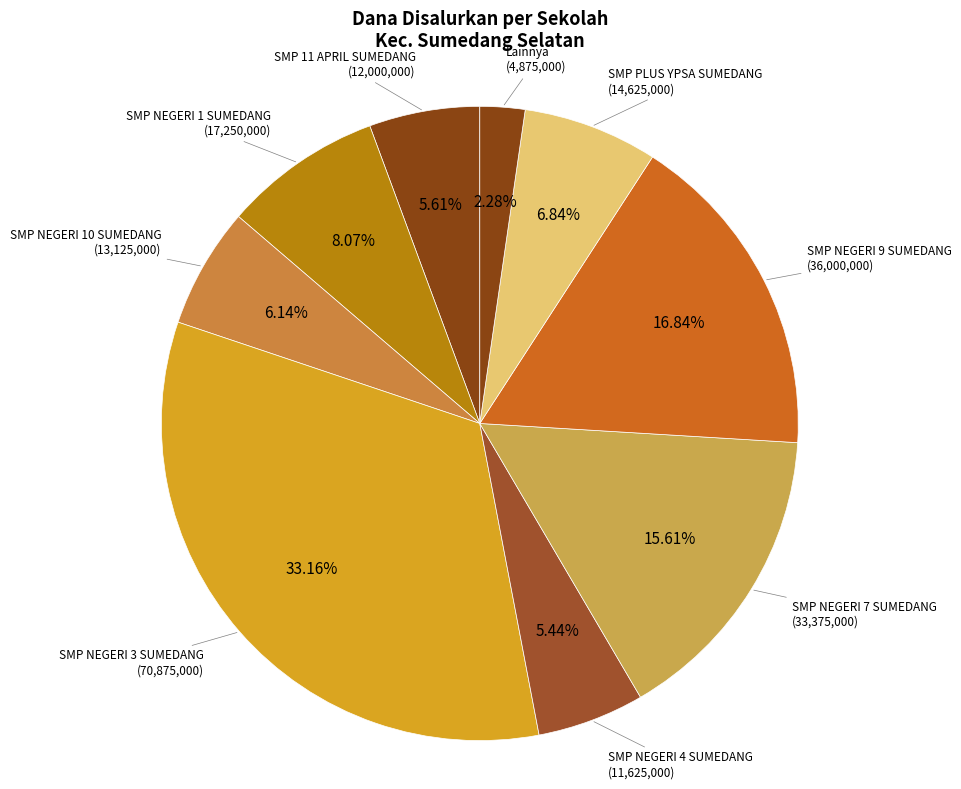

Approximately how many times larger is the value at SMP NEGERI 1 SUMEDANG compared to SMP 11 APRIL SUMEDANG?

1.4